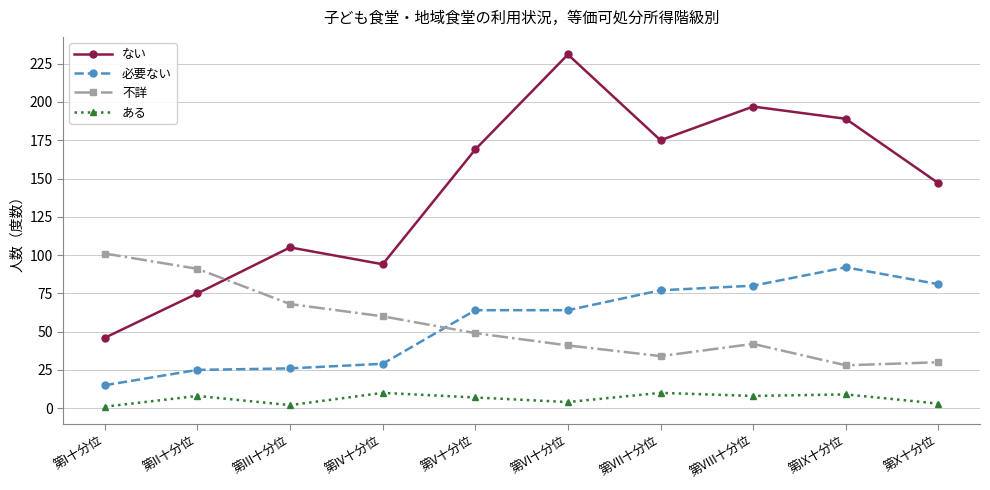

The value of ある at 第IV十分位 is 10. True or false?

True